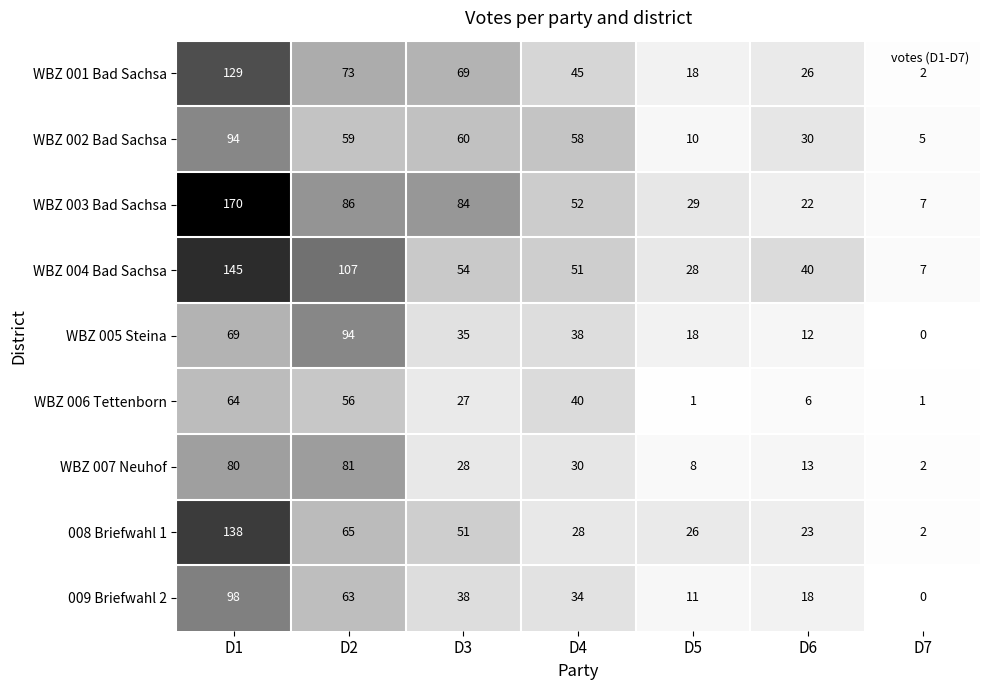

How many categories are shown in the chart?

7